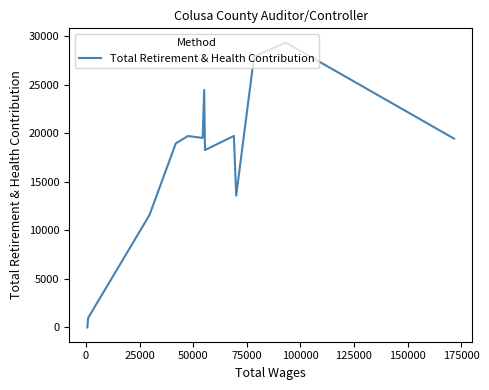

What is the difference between the maximum and minimum values?

29329